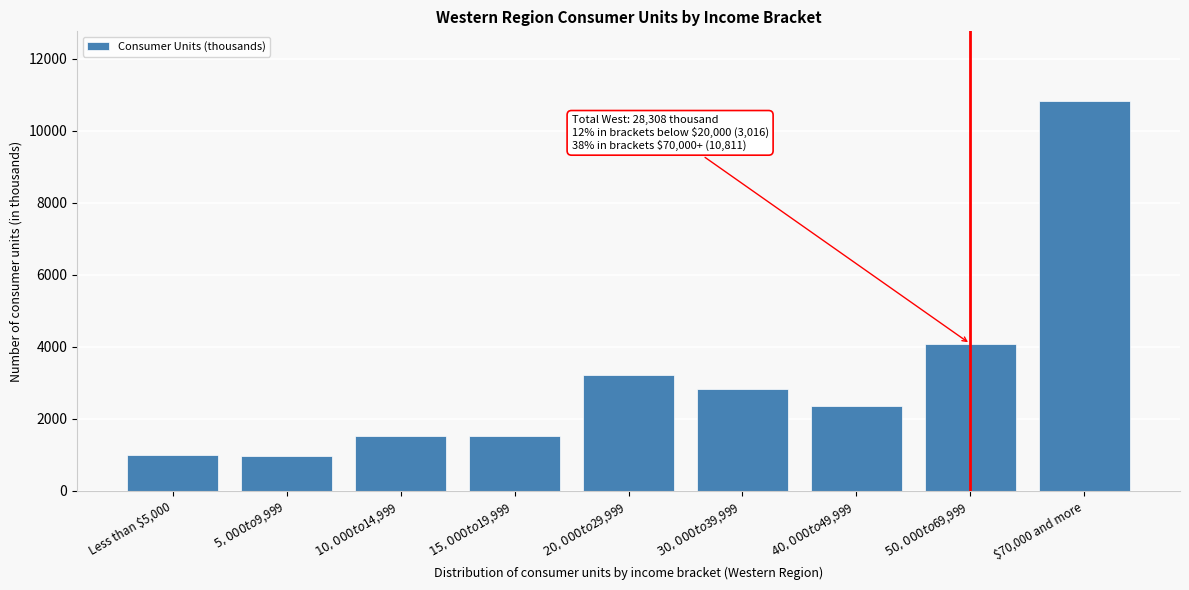

What is the value of the 7th bar from the left?

2358